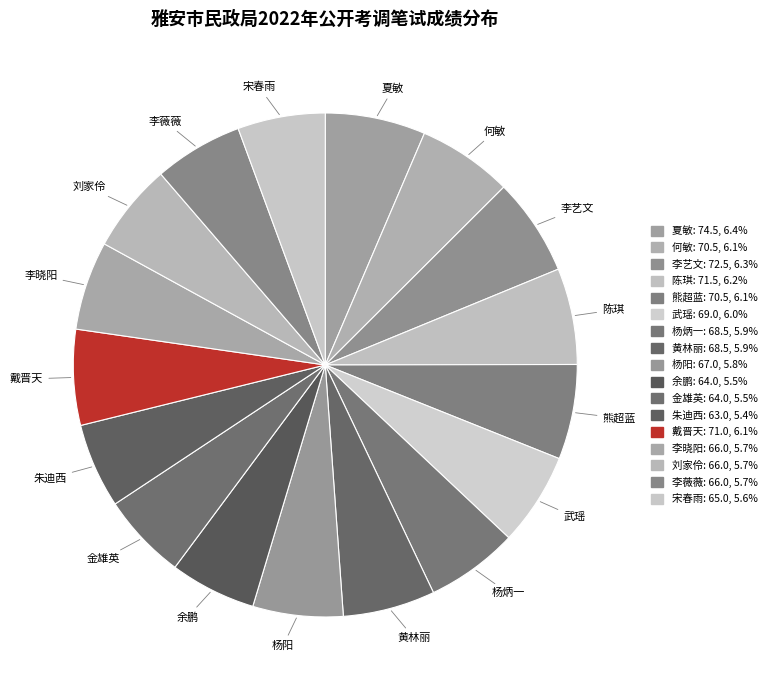

How many slices are in this pie chart?

17